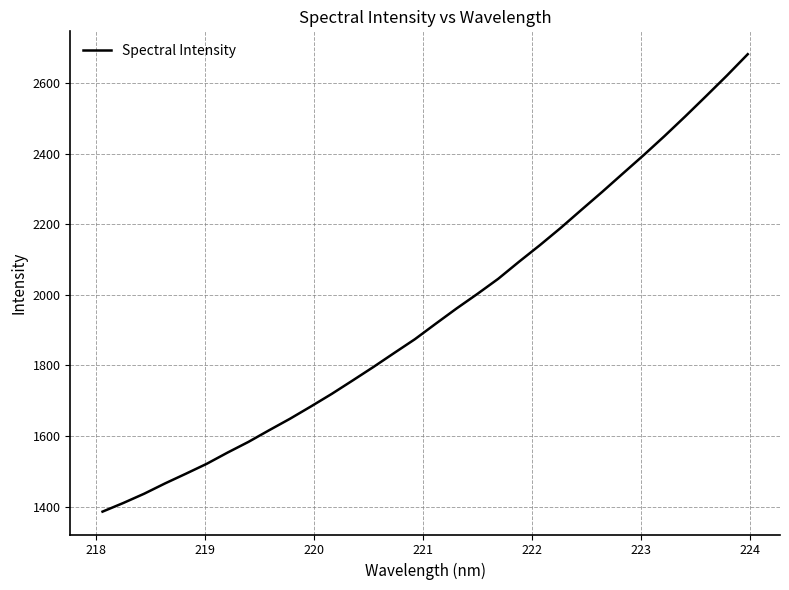

What is the minimum value shown in the chart?

1385.6